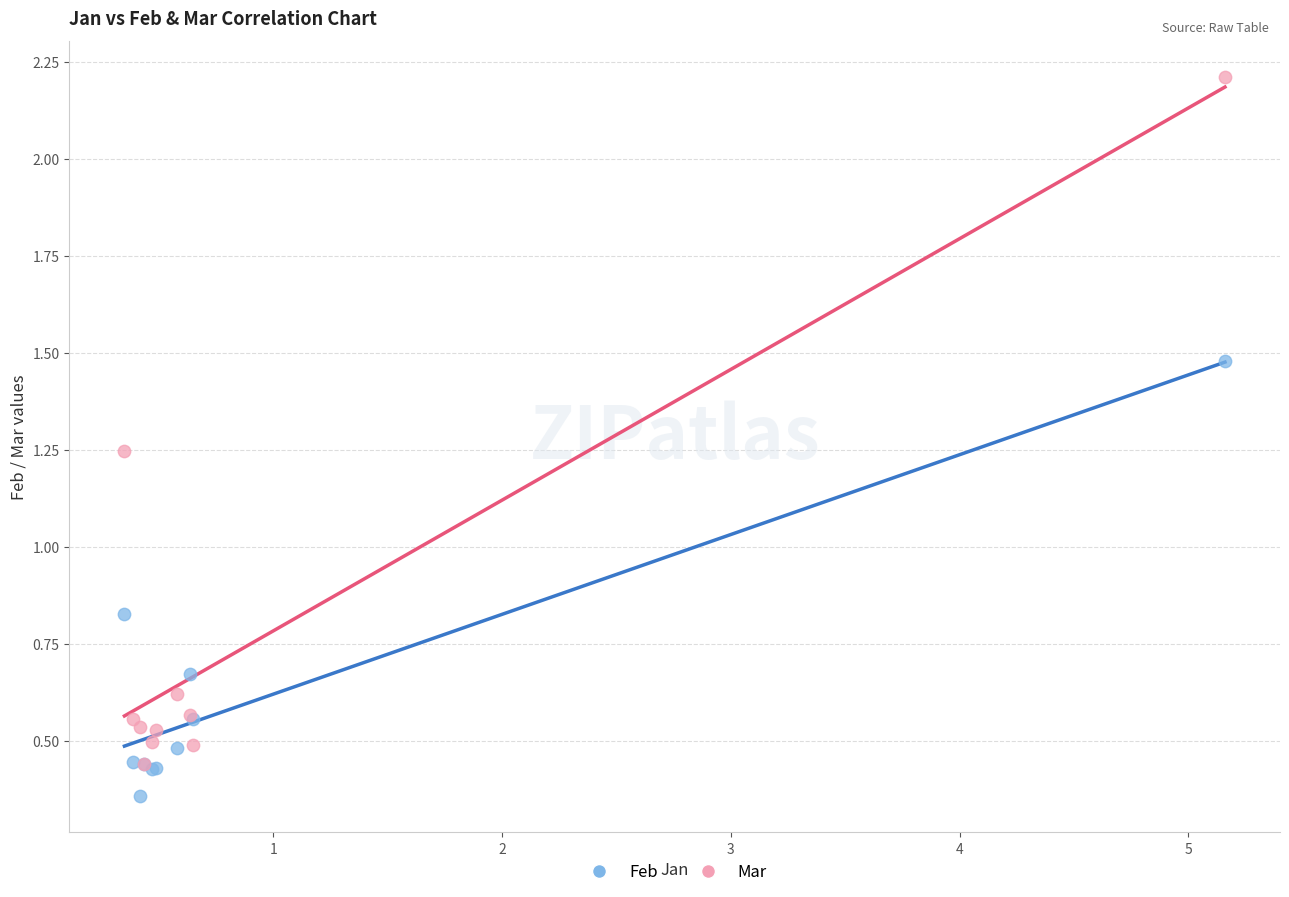

Which series contains the highest Y value?

Mar